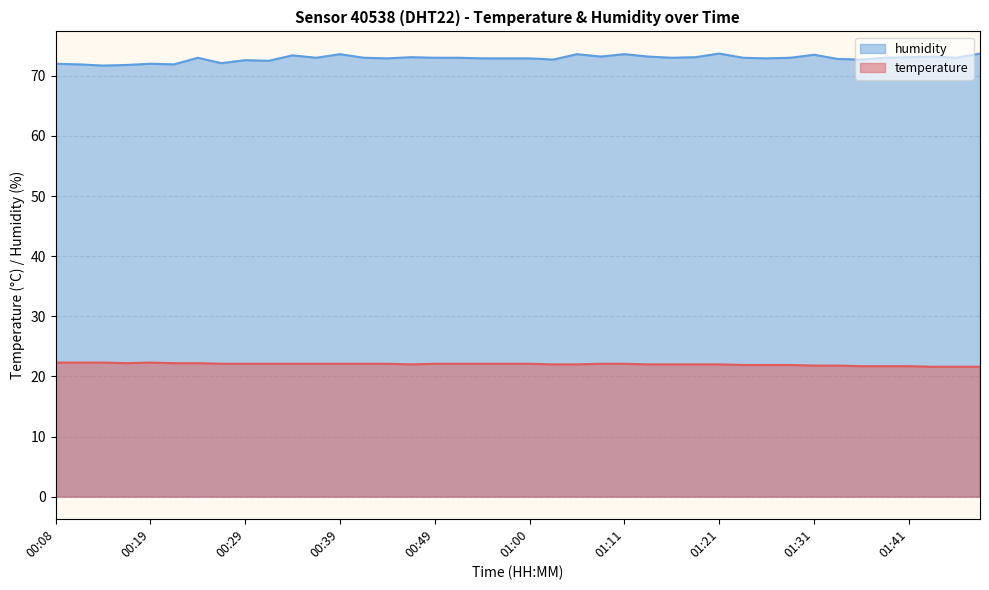

True or false: temperature and humidity intersect in this chart.

False